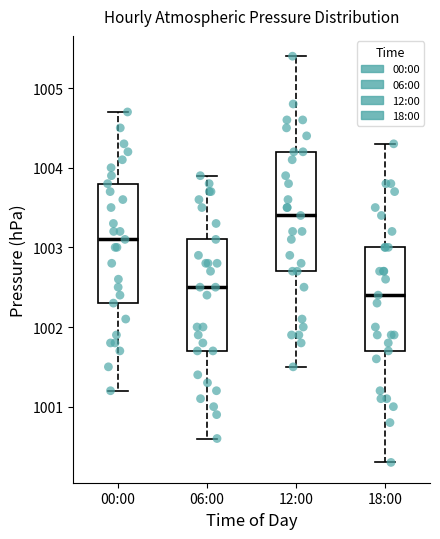

Where does the lower whisker of the box for 12:00 end on the y-axis? The values are not printed on the chart, so give them approximately, as read against the axis.

1001.5